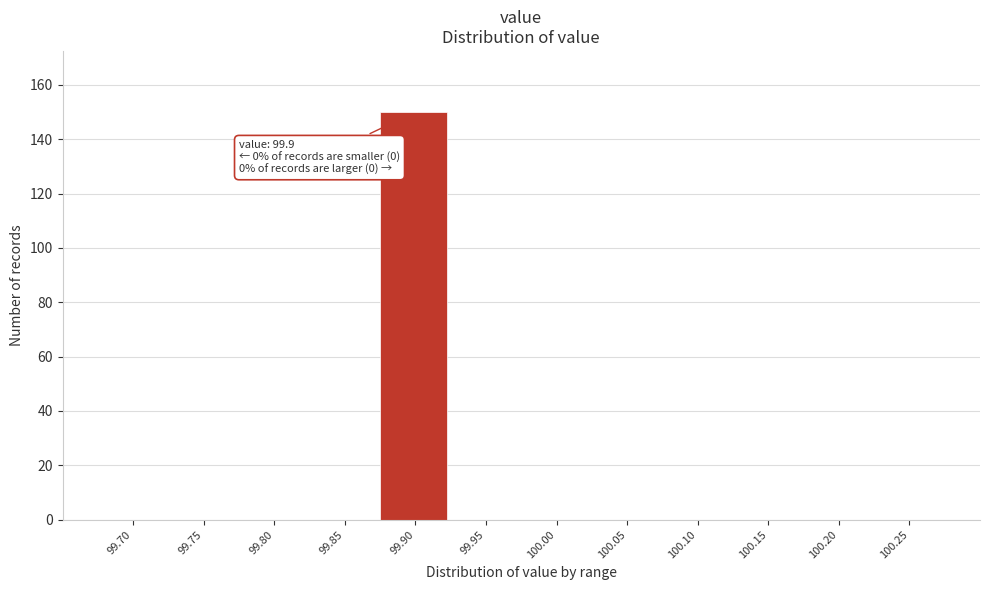

Reading left to right, transcribe all the data shown in this chart.

99.70=0	99.75=0	99.80=0	99.85=0	99.90=150	99.95=0	100.00=0	100.05=0	100.10=0	100.15=0	100.20=0	100.25=0